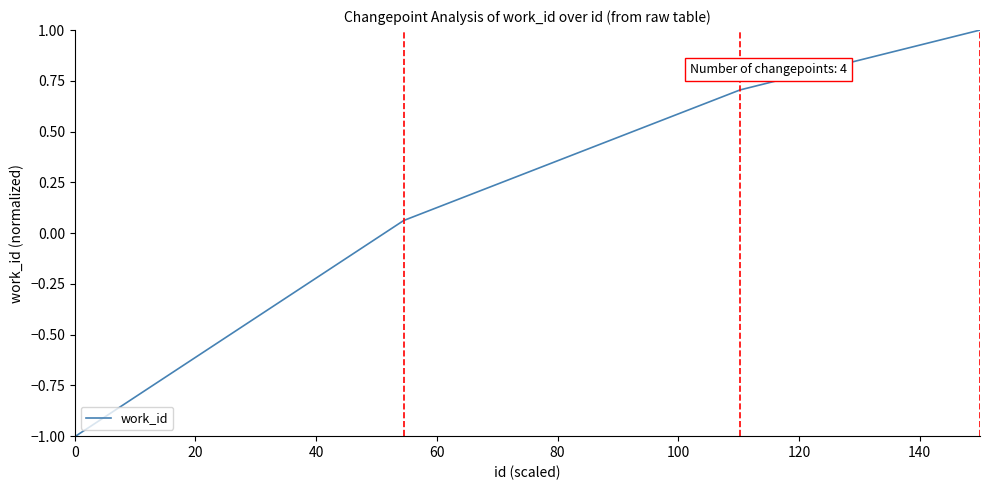

What is the greatest value displayed?

1.0